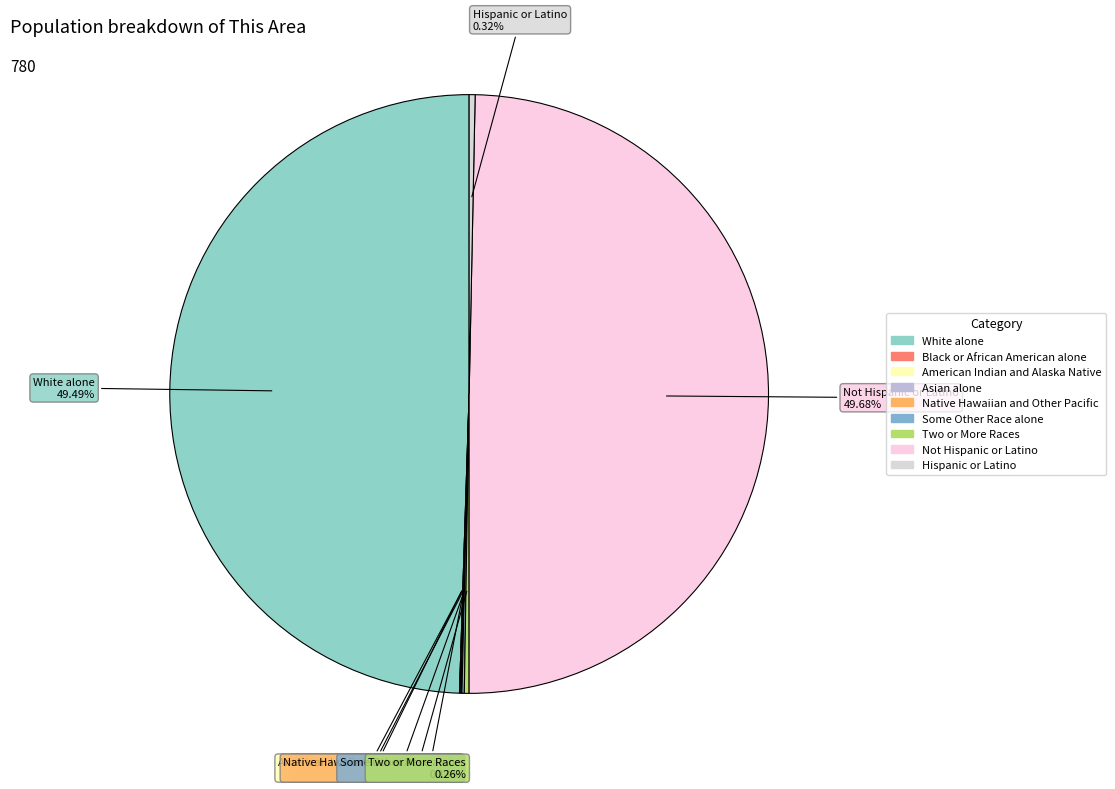

Rank the categories by value from highest to lowest.

Not Hispanic or Latino, White alone, Hispanic or Latino, Two or More Races, Some Other Race alone, American Indian and Alaska Native, Asian alone, Black or African American alone, Native Hawaiian and Other Pacific